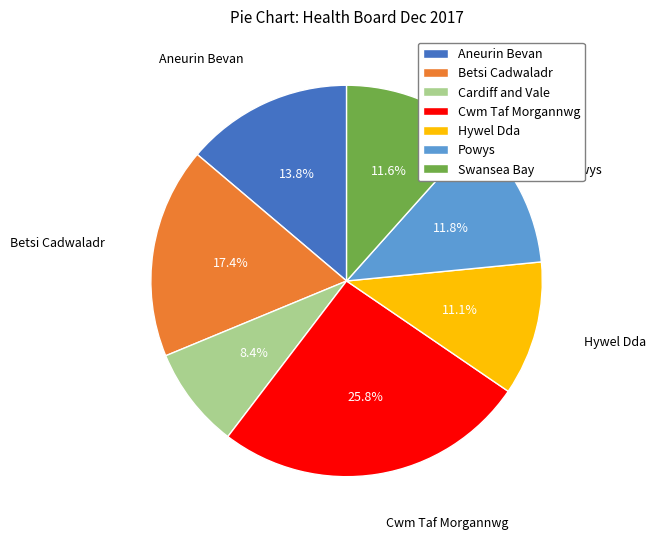

What is the ratio of the value at Cardiff and Vale to the value at Betsi Cadwaladr?

0.5